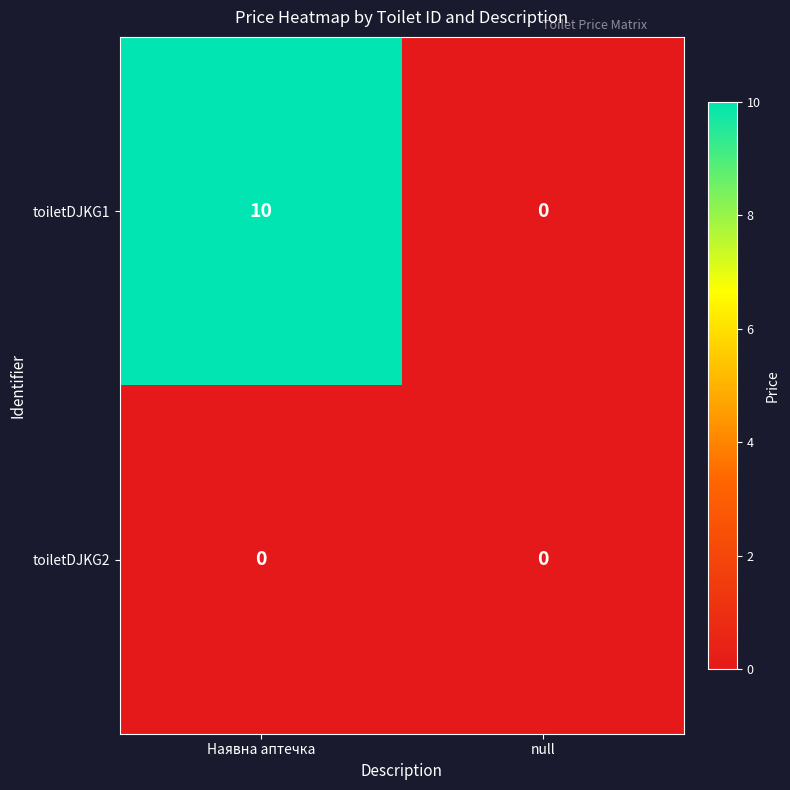

Reading left to right, what are all the values shown in this chart?

toiletDJKG1: Наявна аптечка=10	null=0
toiletDJKG2: Наявна аптечка=0	null=0